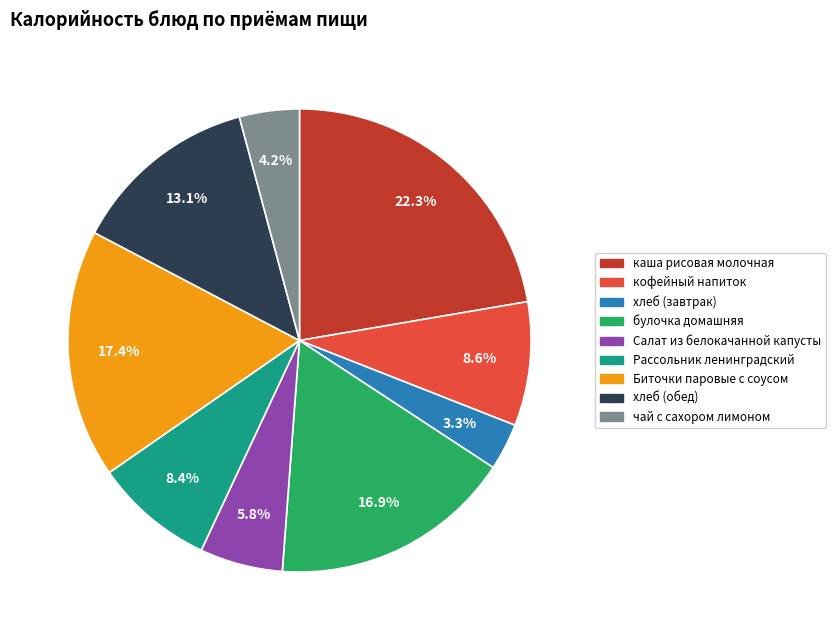

To the nearest percent, what is the difference between the largest and smallest slice percentages?

19%